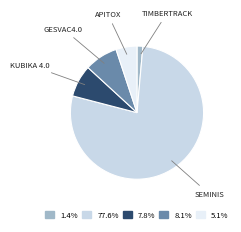

Does SEMINIS represent more than half of the total?

Yes